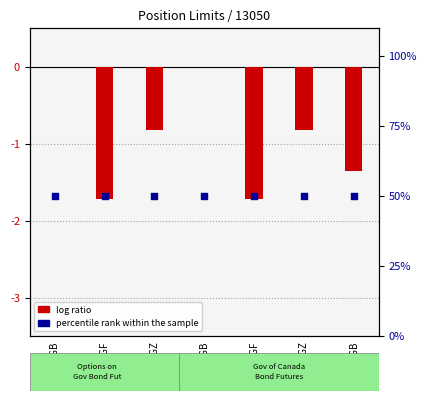

Which series has the largest total across all categories?

percentile rank within the sample